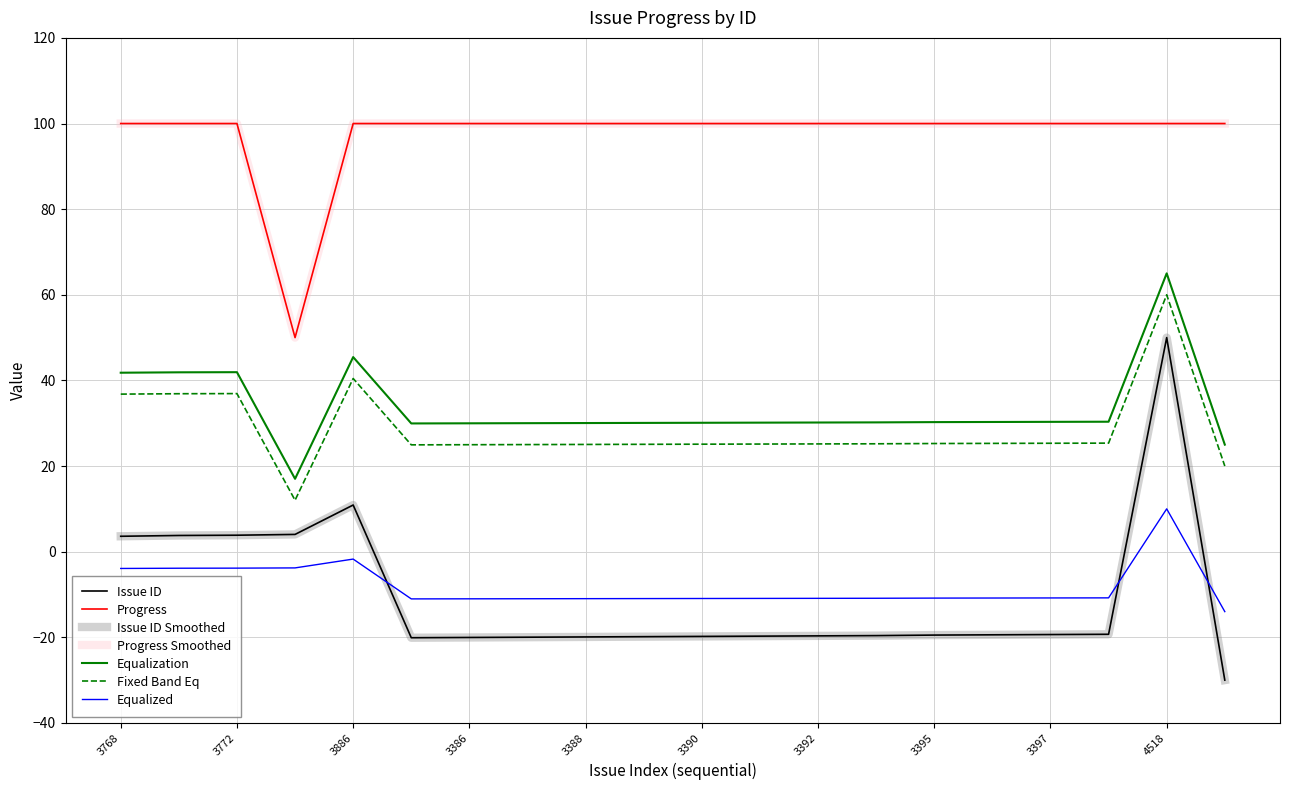

At which category does the chart reach its peak across all series?

3768